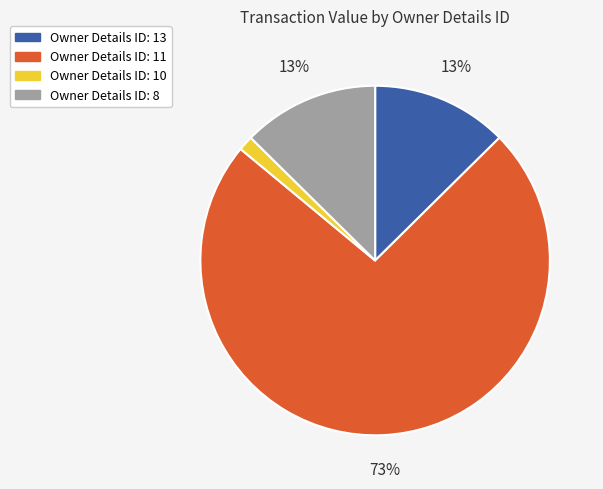

How many segments does this pie chart have?

4